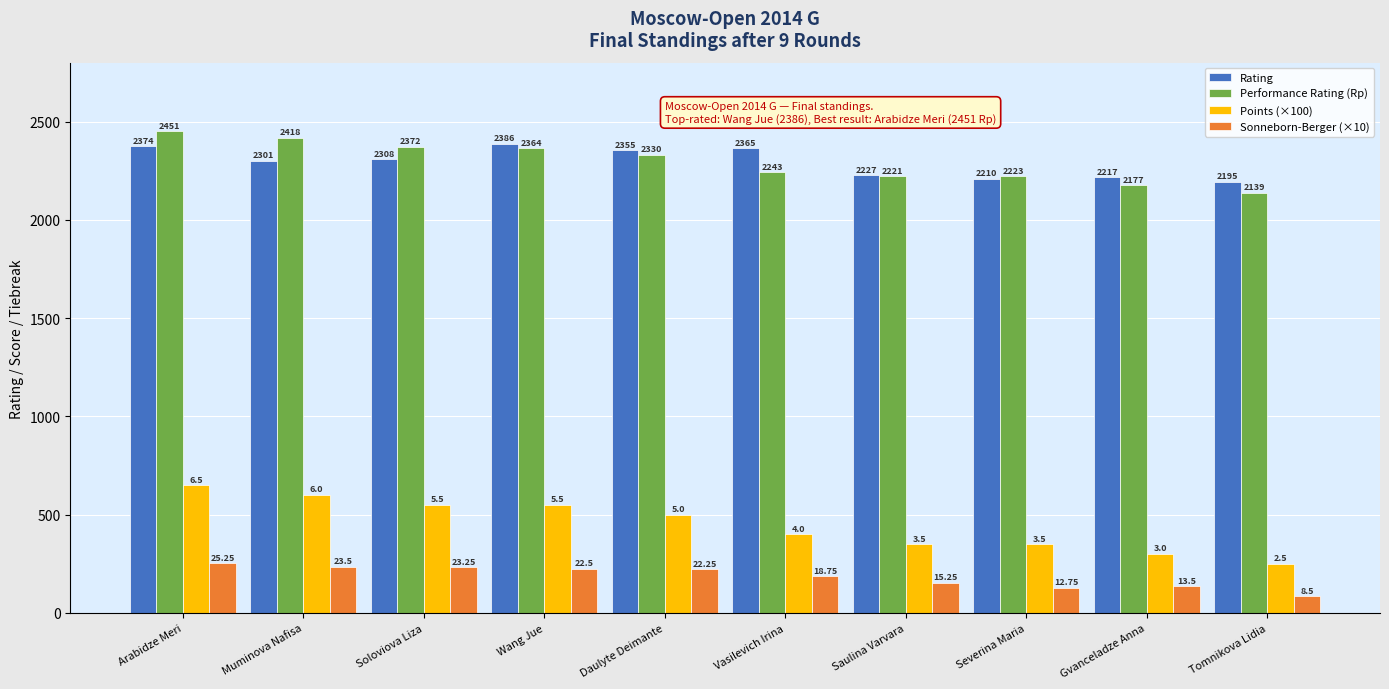

Which series has the largest range (max minus min)?

Points (×100)